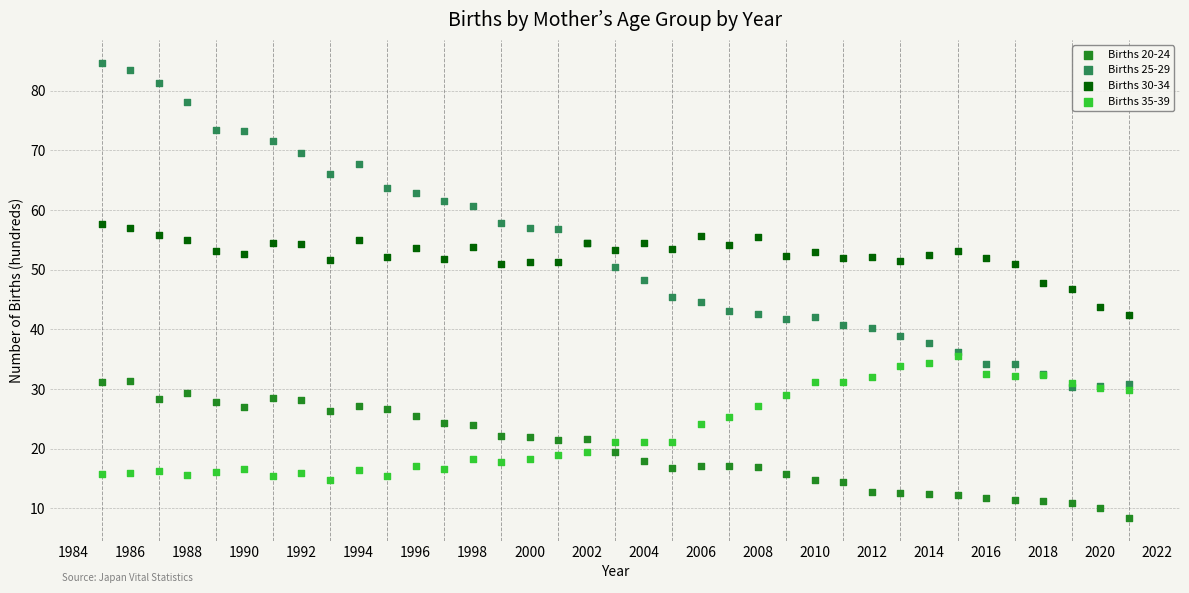

Which series reaches the maximum Y coordinate?

Births 25-29